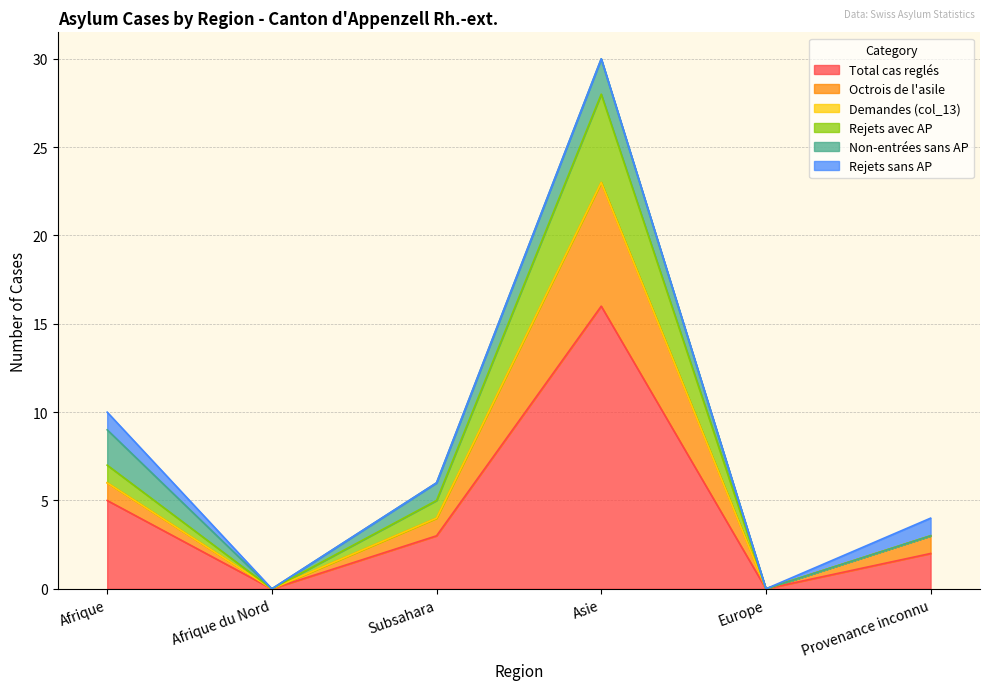

Where is the first local maximum for Total cas reglés?

Asie